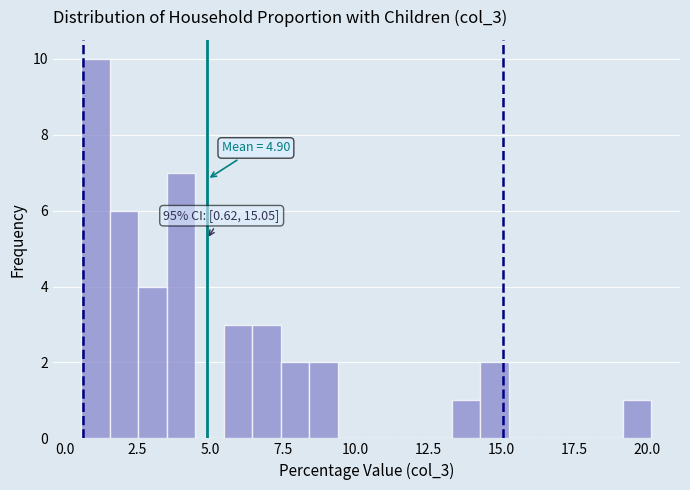

Around what value on the x-axis is the tallest bar? Give the approximate position of its centre, as read against the axis.

1.0